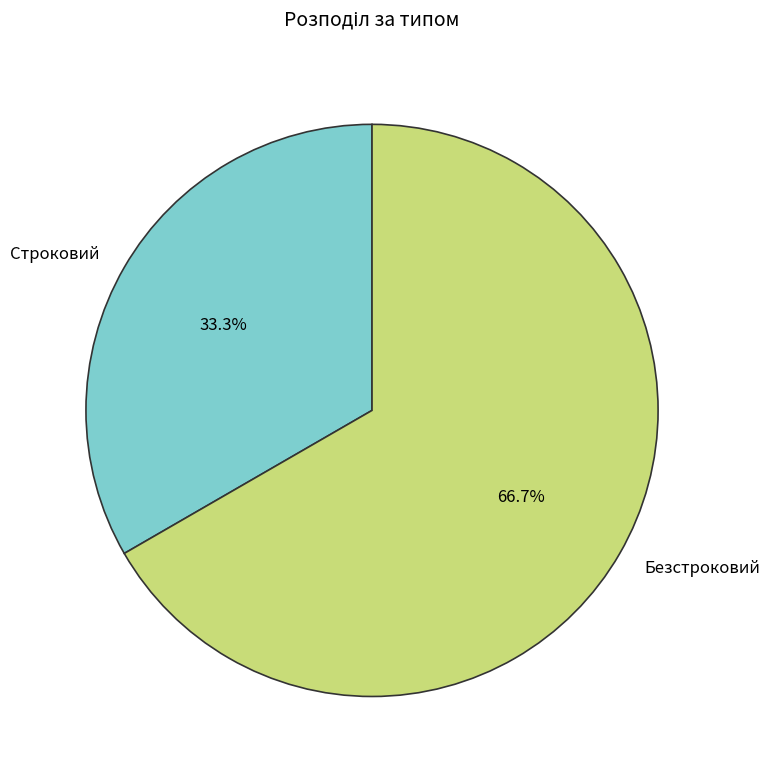

Which slice is the largest?

Безстроковий